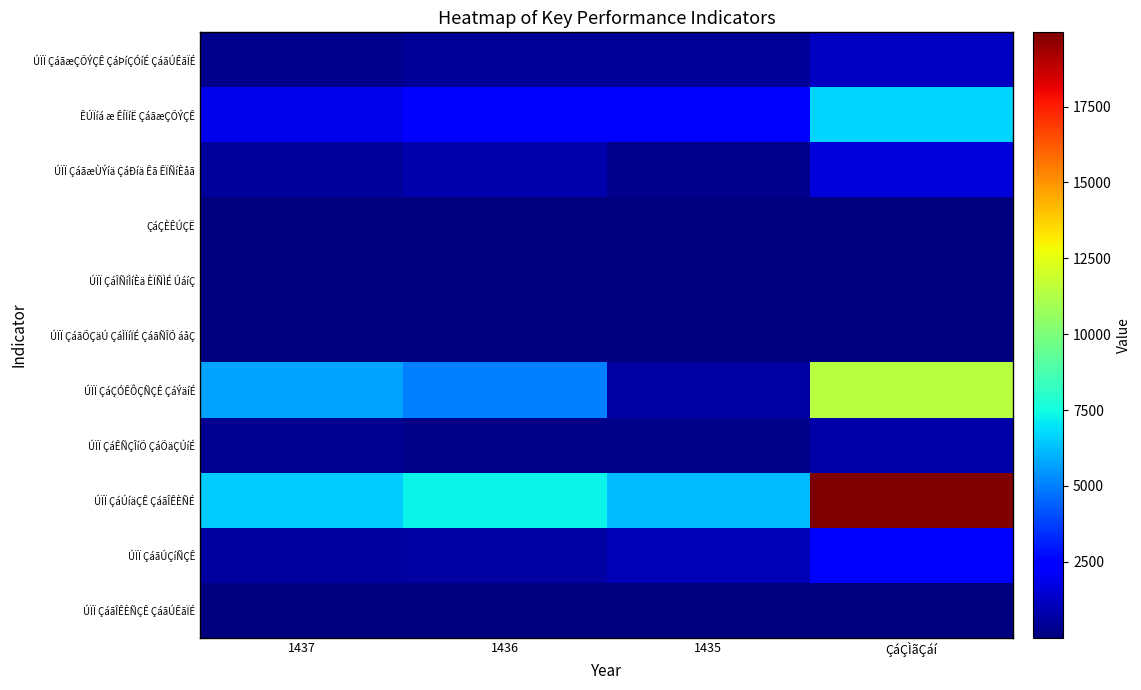

What is the total value across all series at ÇáÇÌãÇáí?

43904